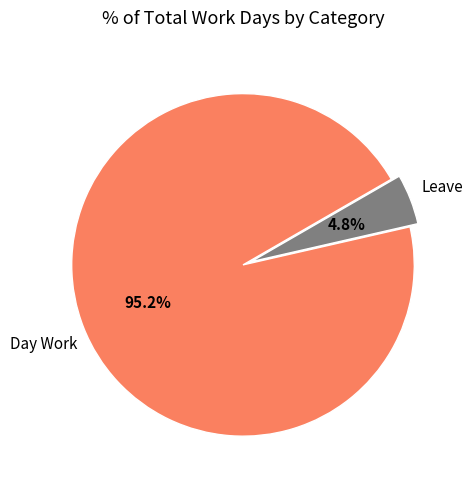

Is there any slice that represents more than half of the pie?

Yes